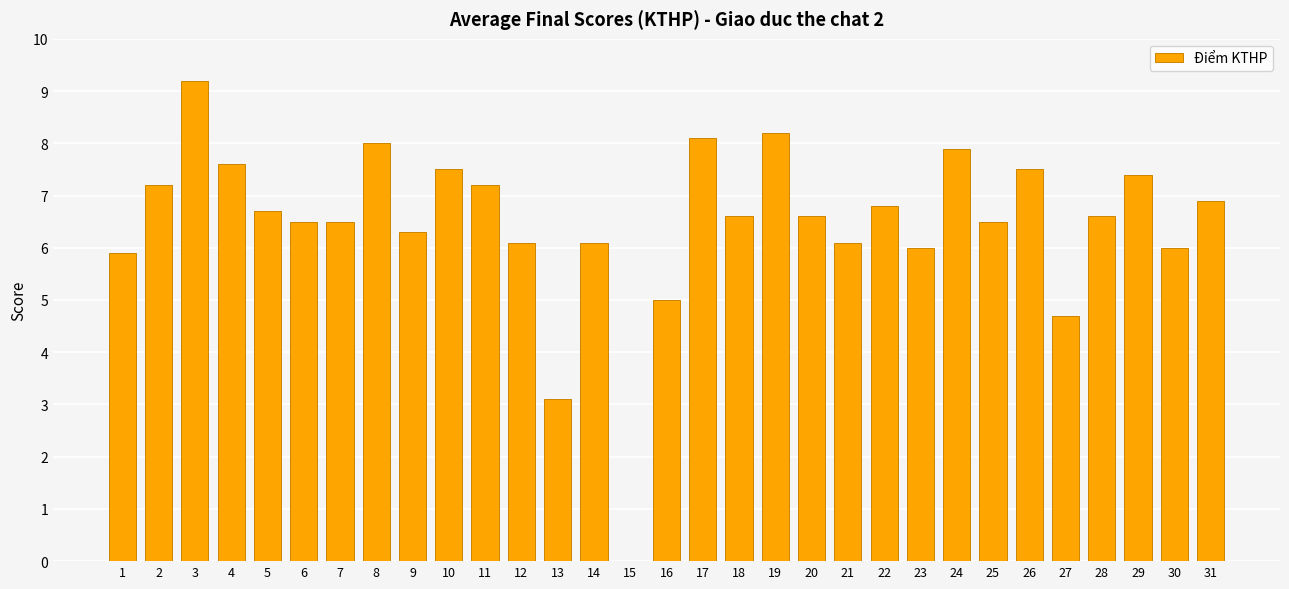

How many data points does each series have?

31